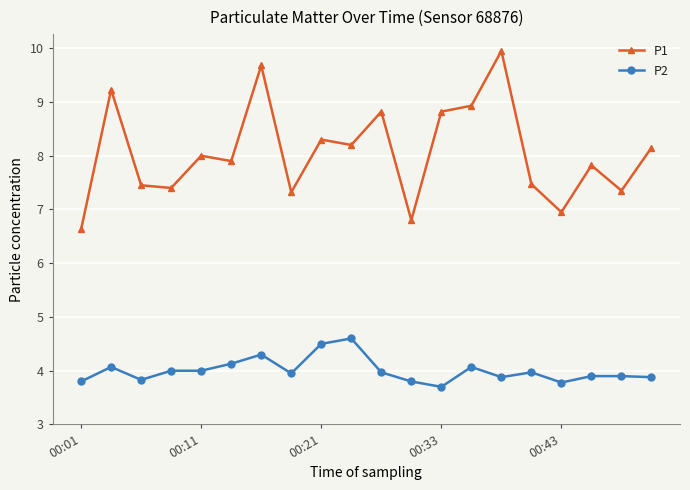

Which series has the largest range (max minus min)?

P1